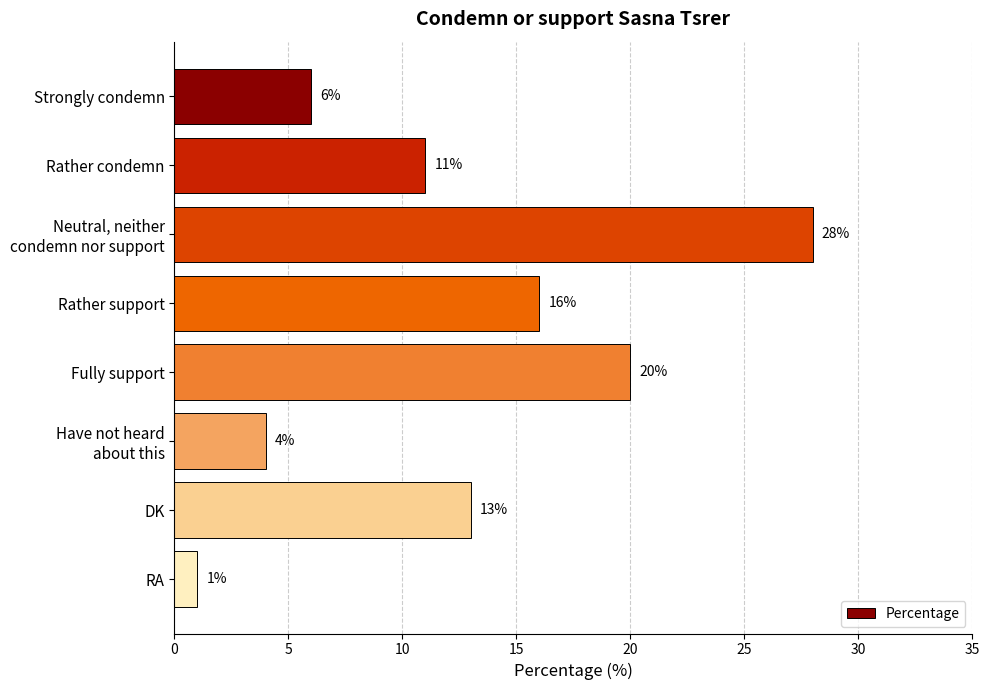

Are the bars horizontal?

Yes